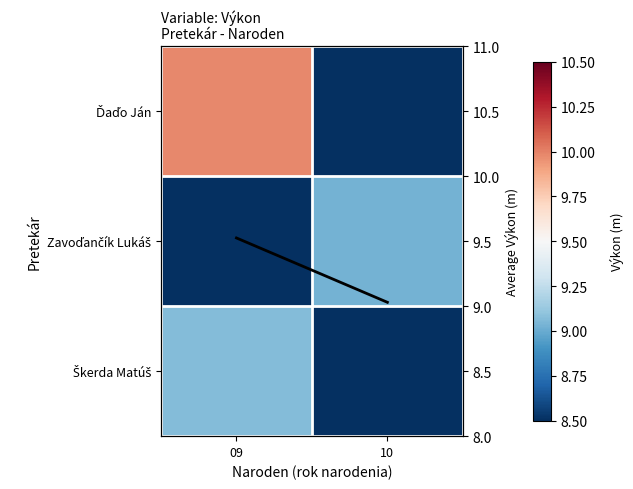

How many distinct data groups are displayed?

4